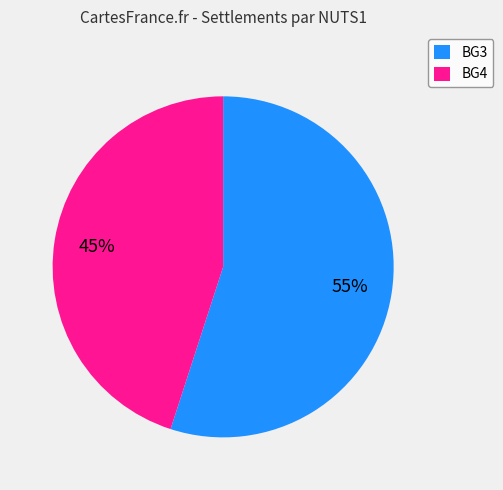

The BG4 slice represents 45% of the pie. True or false?

True